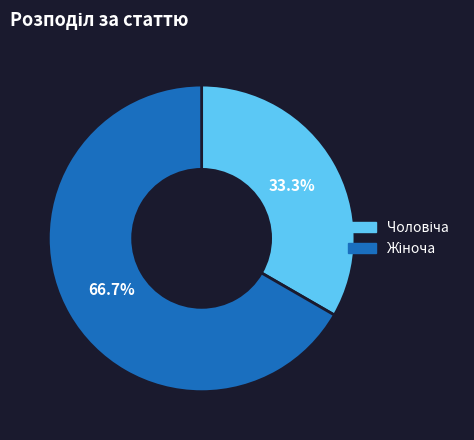

Is there a majority slice in this chart?

Yes